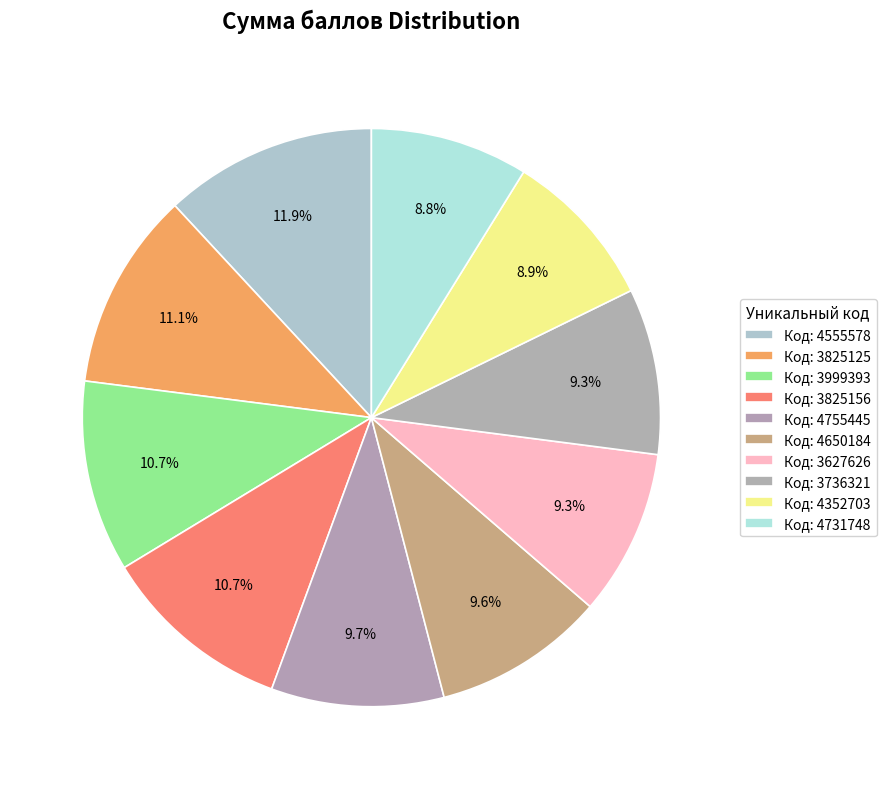

Count the number of slices in the pie.

10